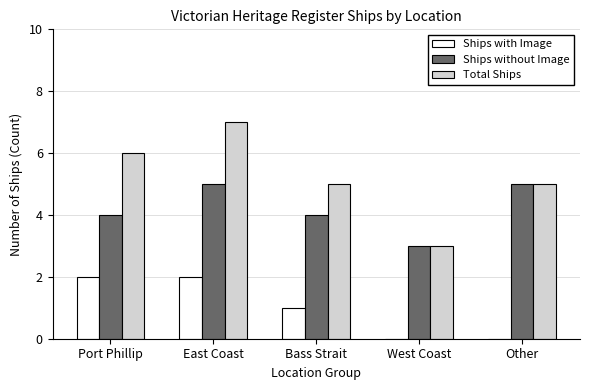

What are all the series names shown in the legend?

Ships with Image, Ships without Image, Total Ships